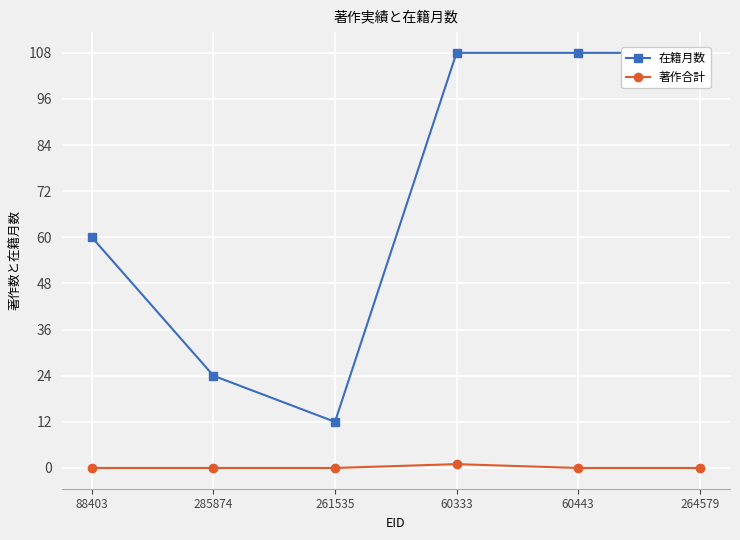

Rank the categories by 在籍月数 value from highest to lowest.

60333, 60443, 264579, 88403, 285874, 261535